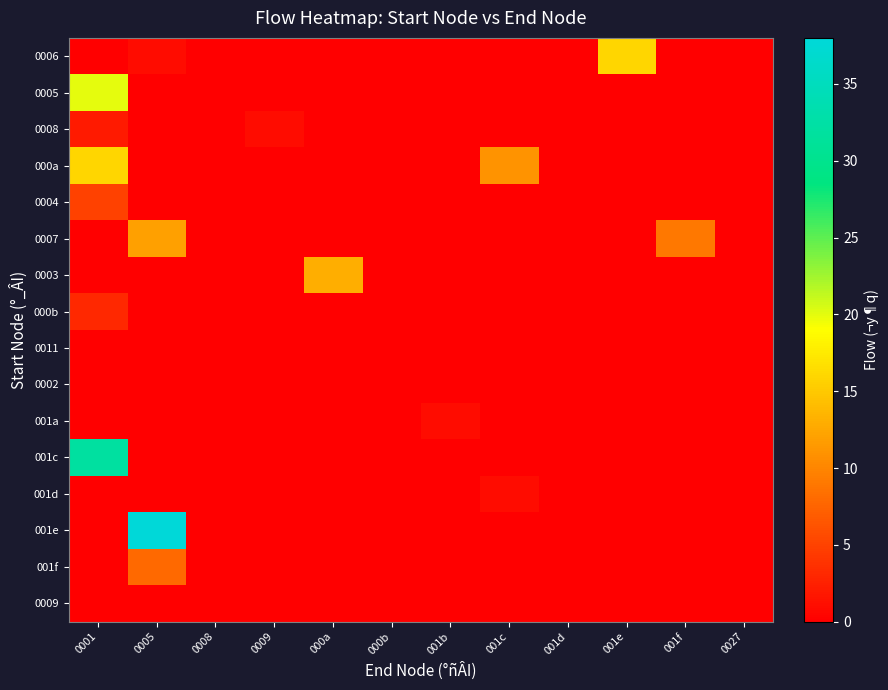

Reading left to right, extract all data points from this chart.

0006: 0001=0	0005=1	0008=0	0009=0	000a=0	000b=0	001b=0	001c=0	001d=0	001e=16	001f=0	0027=0
0005: 0001=20	0005=0	0008=0	0009=0	000a=0	000b=0	001b=0	001c=0	001d=0	001e=0	001f=0	0027=0
0008: 0001=2	0005=0	0008=0	0009=1	000a=0	000b=0	001b=0	001c=0	001d=0	001e=0	001f=0	0027=0
000a: 0001=16	0005=0	0008=0	0009=0	000a=0	000b=0	001b=0	001c=11	001d=0	001e=0	001f=0	0027=0
0004: 0001=5	0005=0	0008=0	0009=0	000a=0	000b=0	001b=0	001c=0	001d=0	001e=0	001f=0	0027=0
0007: 0001=0	0005=12	0008=0	0009=0	000a=0	000b=0	001b=0	001c=0	001d=0	001e=0	001f=9	0027=0
0003: 0001=0	0005=0	0008=0	0009=0	000a=13	000b=0	001b=0	001c=0	001d=0	001e=0	001f=0	0027=0
000b: 0001=3	0005=0	0008=0	0009=0	000a=0	000b=0	001b=0	001c=0	001d=0	001e=0	001f=0	0027=0
0011: 0001=0	0005=0	0008=0	0009=0	000a=0	000b=0	001b=0	001c=0	001d=0	001e=0	001f=0	0027=0
0002: 0001=0	0005=0	0008=0	0009=0	000a=0	000b=0	001b=0	001c=0	001d=0	001e=0	001f=0	0027=0
001a: 0001=0	0005=0	0008=0	0009=0	000a=0	000b=0	001b=1	001c=0	001d=0	001e=0	001f=0	0027=0
001c: 0001=32	0005=0	0008=0	0009=0	000a=0	000b=0	001b=0	001c=0	001d=0	001e=0	001f=0	0027=0
001d: 0001=0	0005=0	0008=0	0009=0	000a=0	000b=0	001b=0	001c=1	001d=0	001e=0	001f=0	0027=0
001e: 0001=0	0005=38	0008=0	0009=0	000a=0	000b=0	001b=0	001c=0	001d=0	001e=0	001f=0	0027=0
001f: 0001=0	0005=8	0008=0	0009=0	000a=0	000b=0	001b=0	001c=0	001d=0	001e=0	001f=0	0027=0
0009: 0001=0	0005=0	0008=0	0009=0	000a=0	000b=0	001b=0	001c=0	001d=0	001e=0	001f=0	0027=0